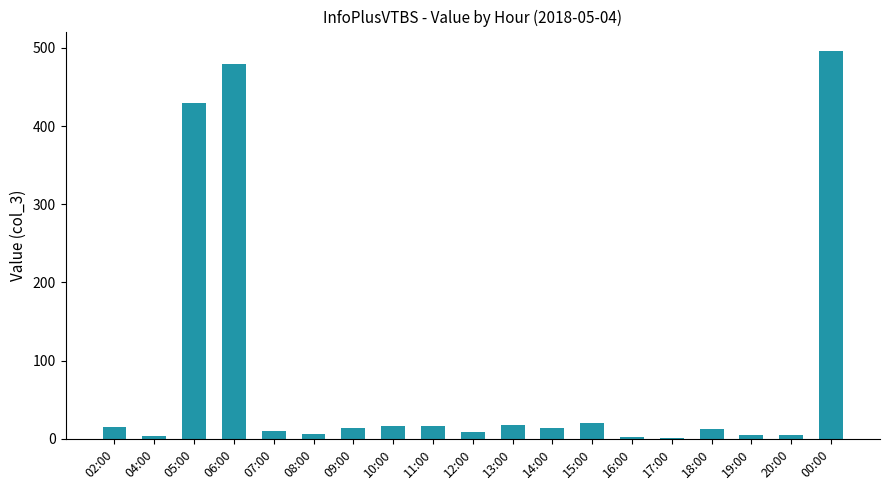

The chart shows a value of 5 at 20:00. True or false?

True